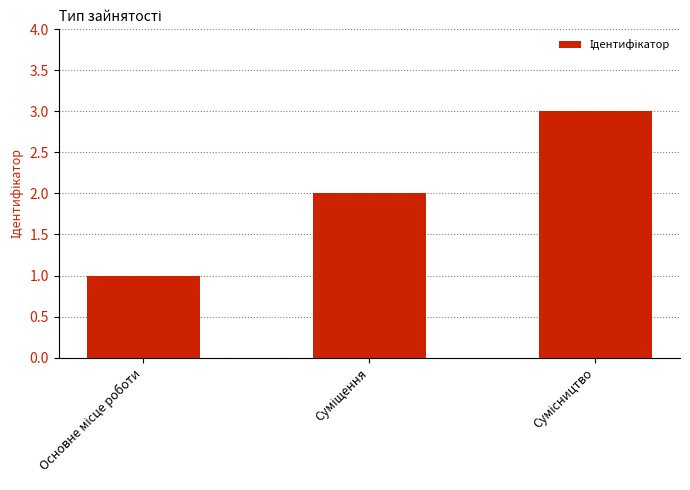

What is the maximum value shown in the chart?

3